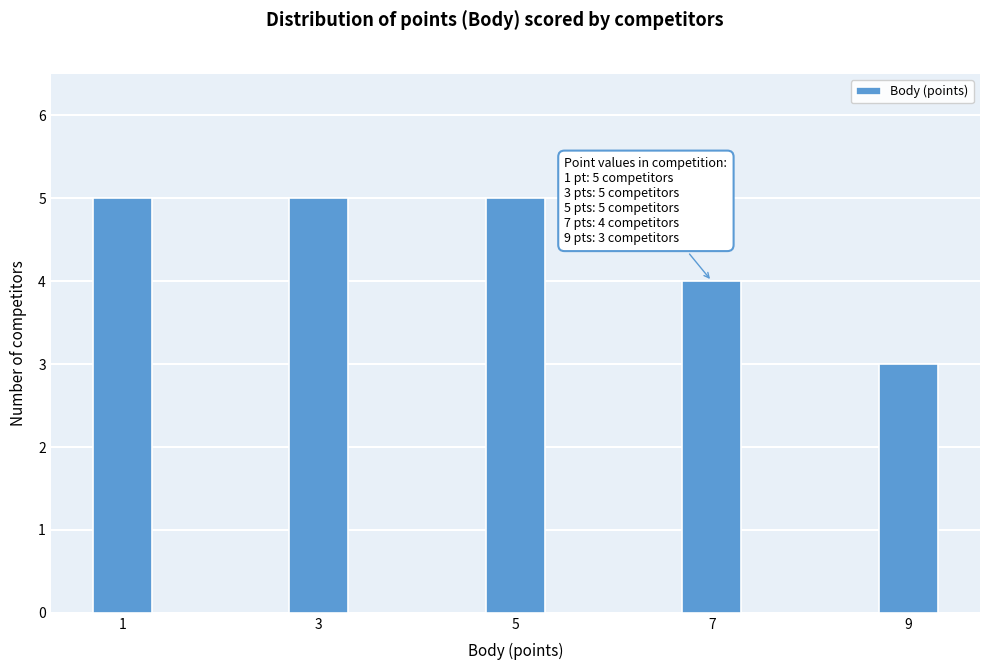

Reading left to right, extract all data points from this chart.

5	5	5	4	3